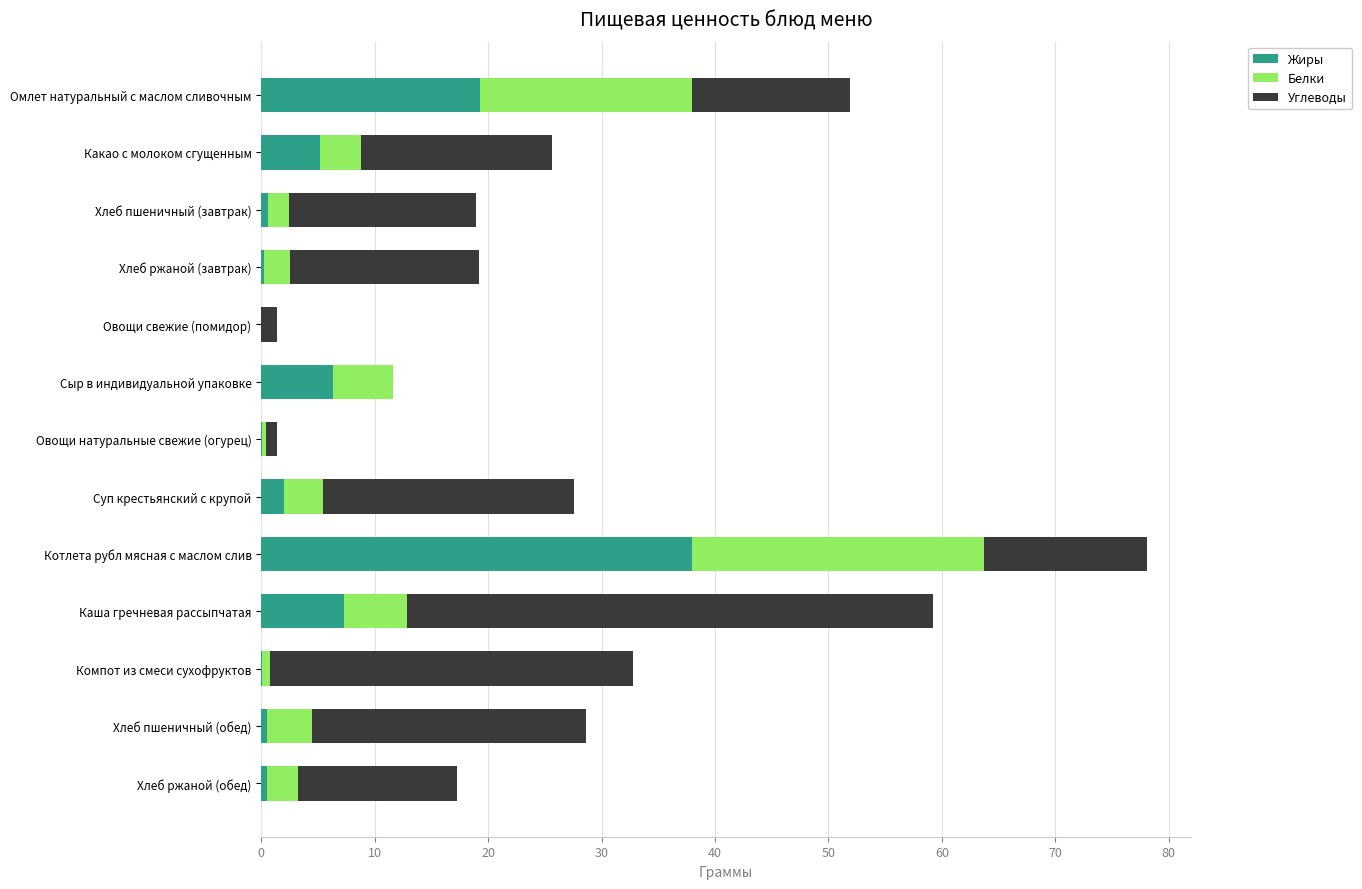

At which category is the sum across all series the highest?

Котлета рубл мясная с маслом слив